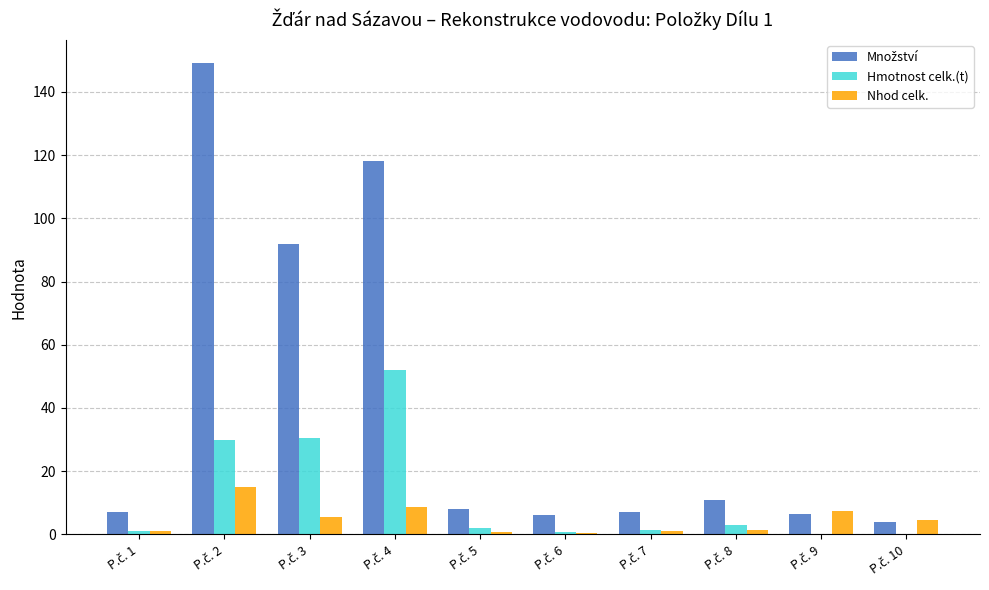

What is the greatest value displayed?

149.0